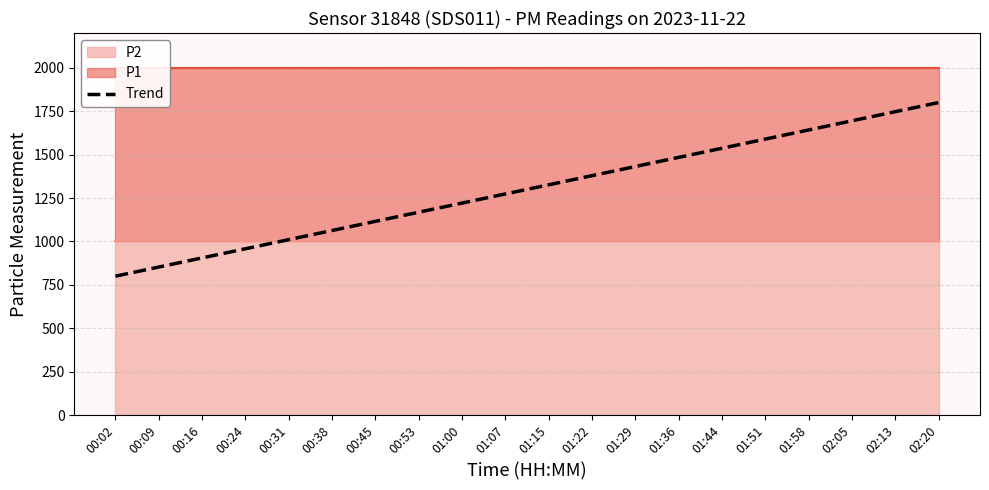

Reading left to right, list all the values displayed in this chart.

00:02=800.0	00:09=852.6	00:16=905.3	00:24=957.9	00:31=1010.5	00:38=1063.2	00:45=1115.8	00:53=1168.4	01:00=1221.1	01:07=1273.7	01:15=1326.3	01:22=1378.9	01:29=1431.6	01:36=1484.2	01:44=1536.8	01:51=1589.5	01:58=1642.1	02:05=1694.7	02:13=1747.4	02:20=1800.0